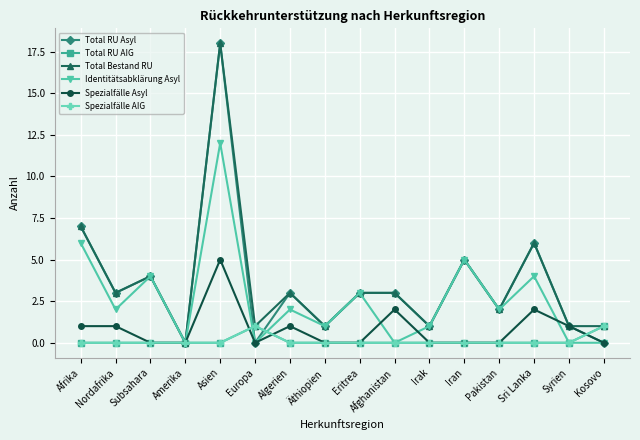

At which label is Identitätsabklärung Asyl closest to 6?

Afrika